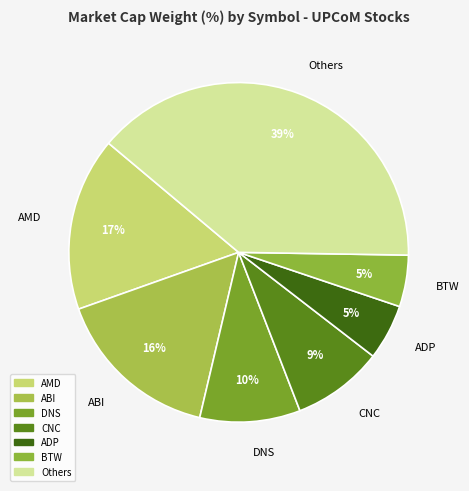

Which slice is the largest?

Others